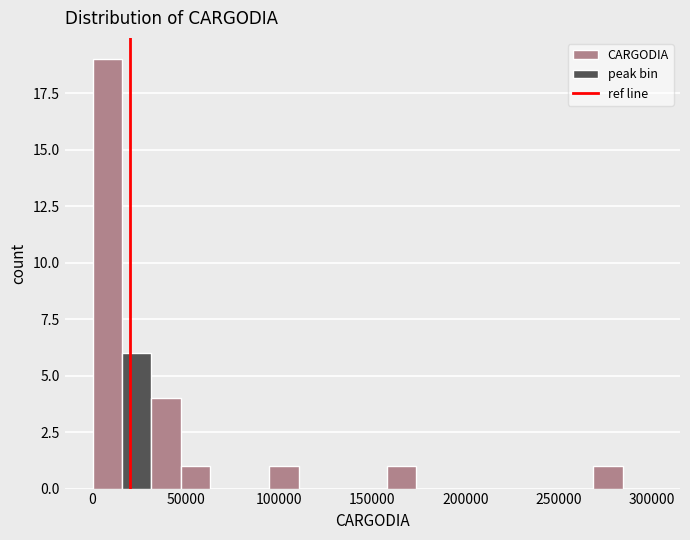

Around what value on the x-axis is the tallest bar? Give the approximate position of its centre, as read against the axis.

10000